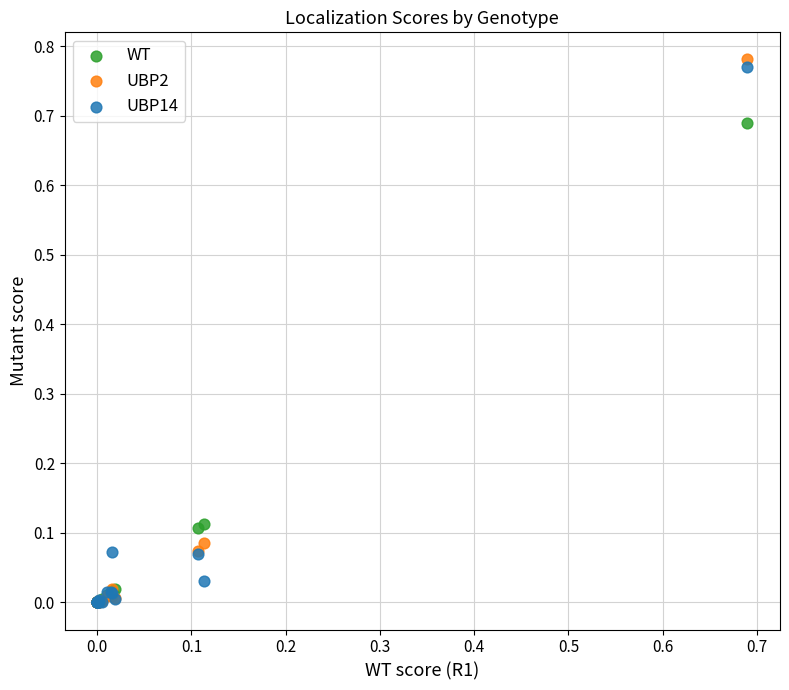

Which series reaches the maximum Y coordinate?

UBP2